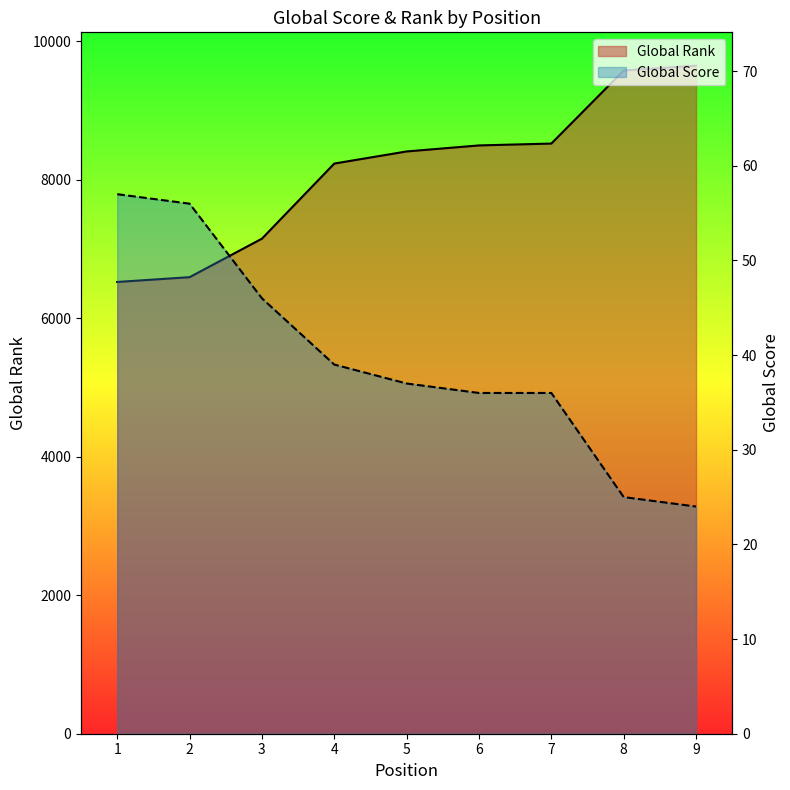

What is the difference between the maximum and minimum values in the Global Score series?

33